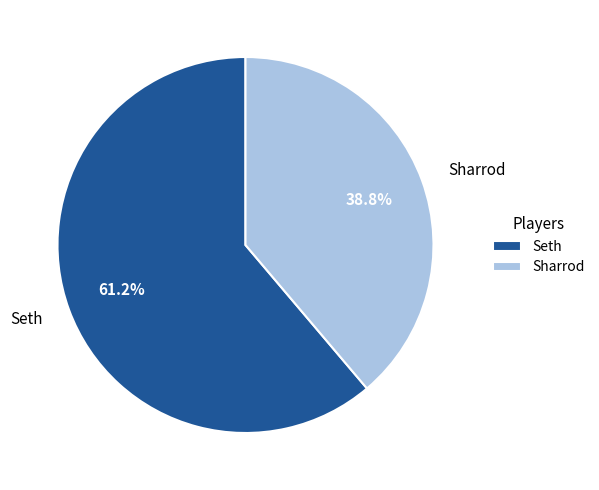

How many segments does this pie chart have?

2